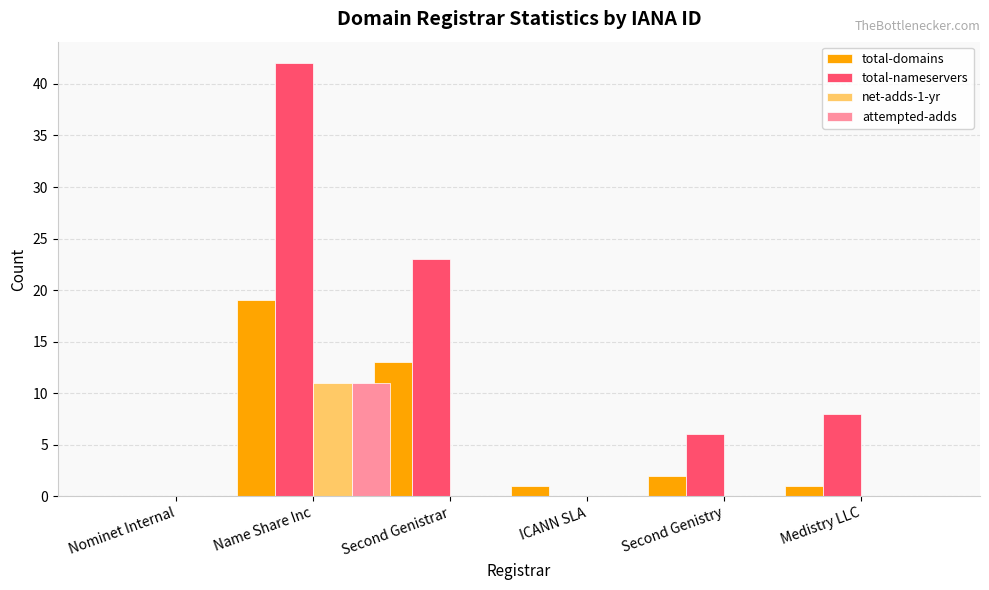

How many categories are shown in the chart?

6